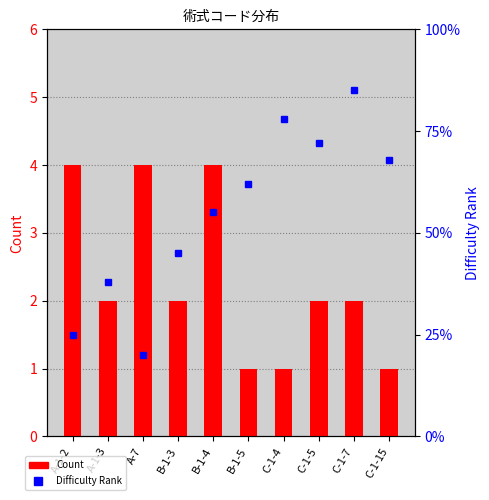

What is the maximum value shown in the chart?

85